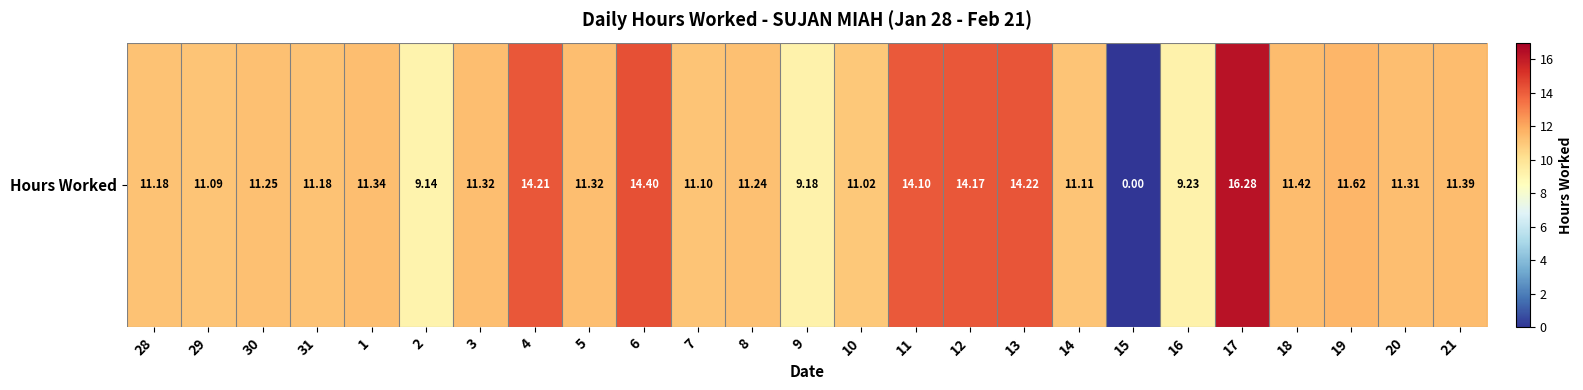

True or false: the data shows 4.9 at 9.

False